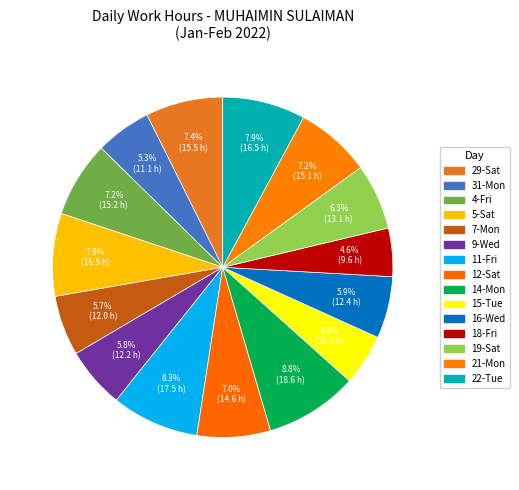

How many slices are in this pie chart?

15